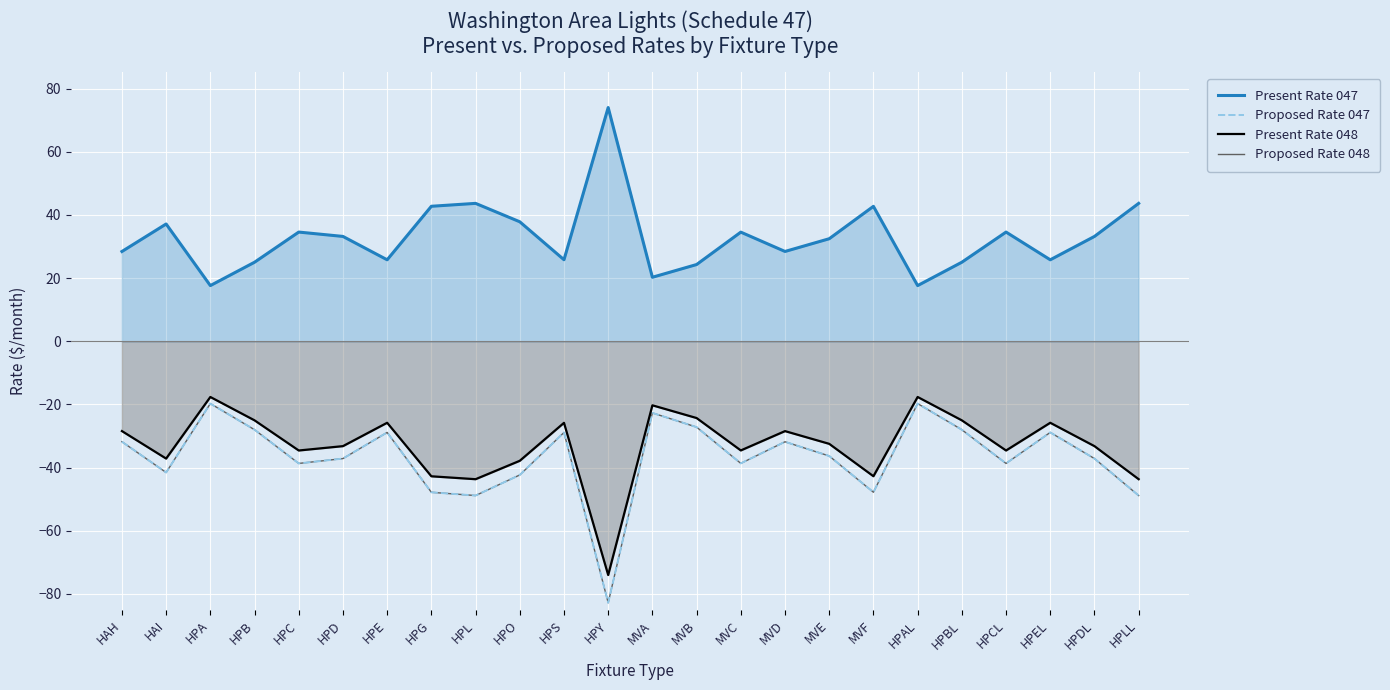

Rank the series at HPA from lowest to highest value.

Proposed Rate 047, Proposed Rate 048, Present Rate 048, Present Rate 047